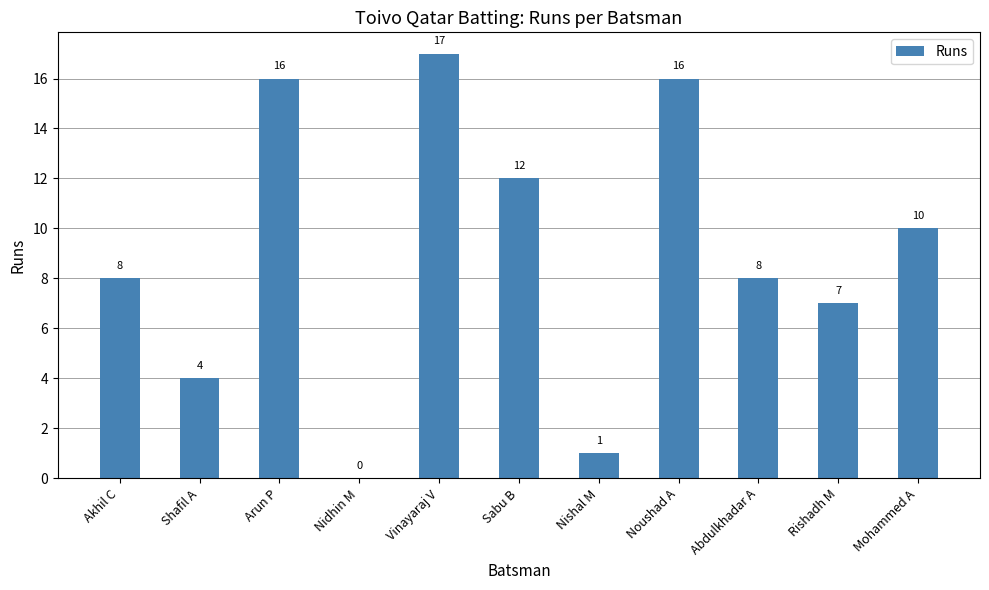

Which category has the highest value across all series?

Vinayaraj V